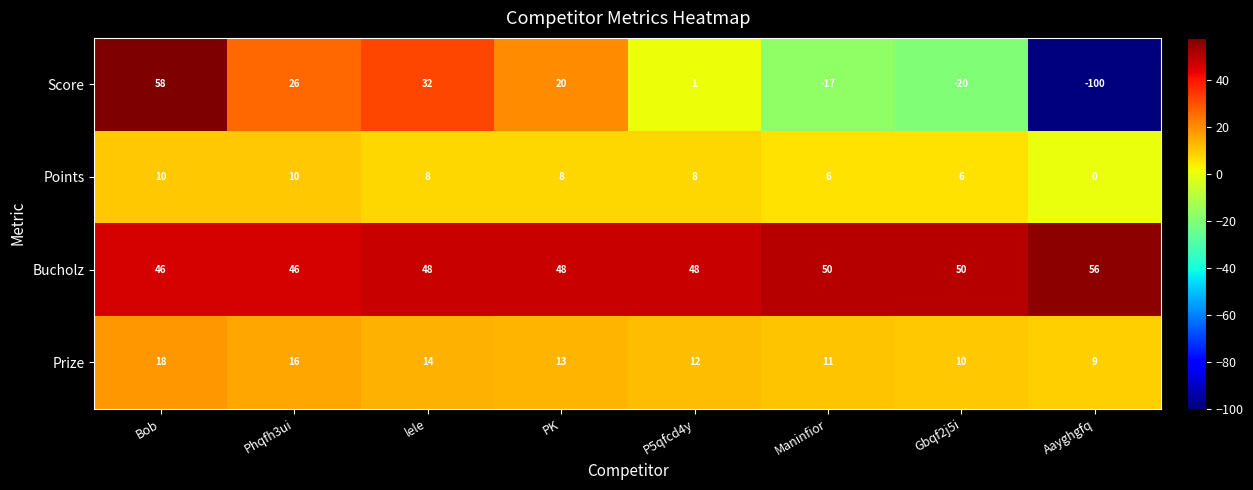

The Score series shows -25 at Maninfior. True or false?

False